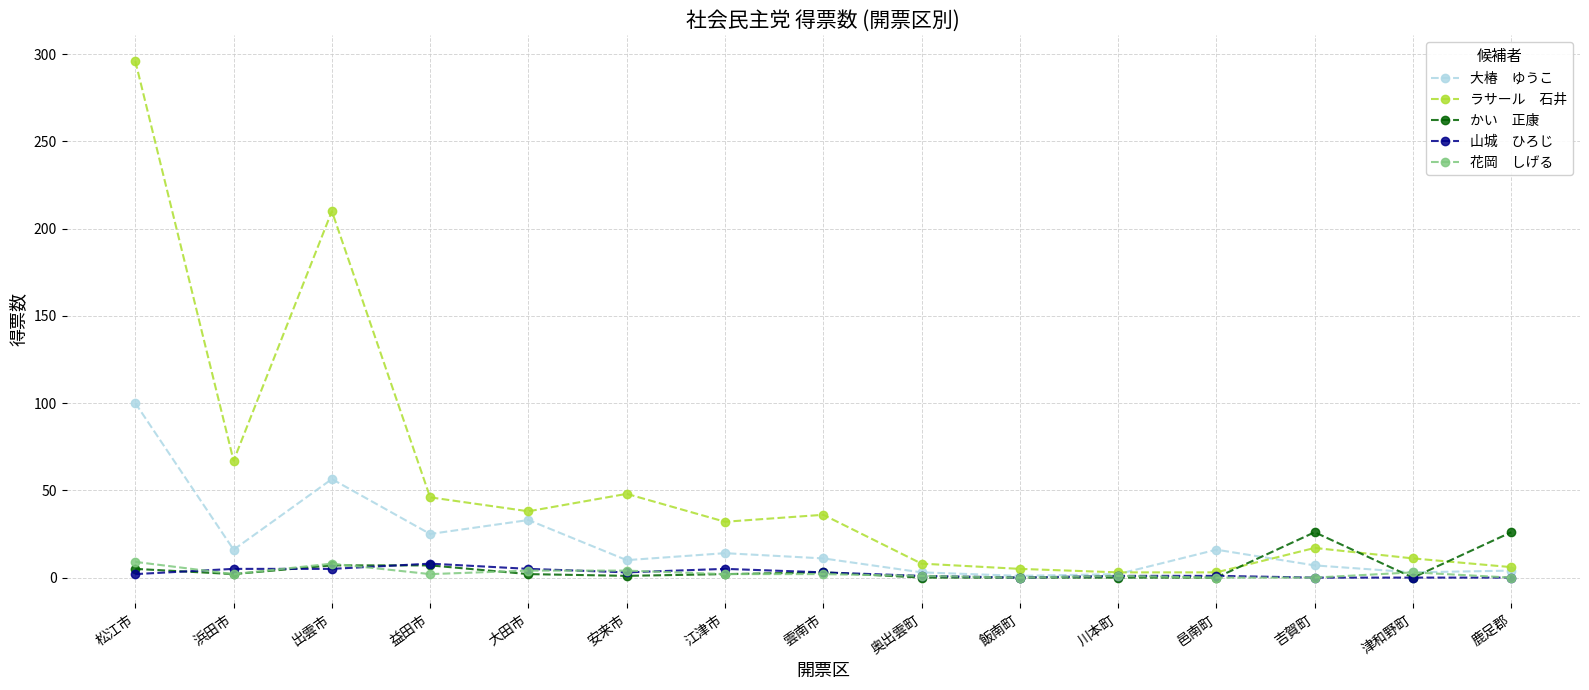

At which category is the sum across all series the highest?

松江市